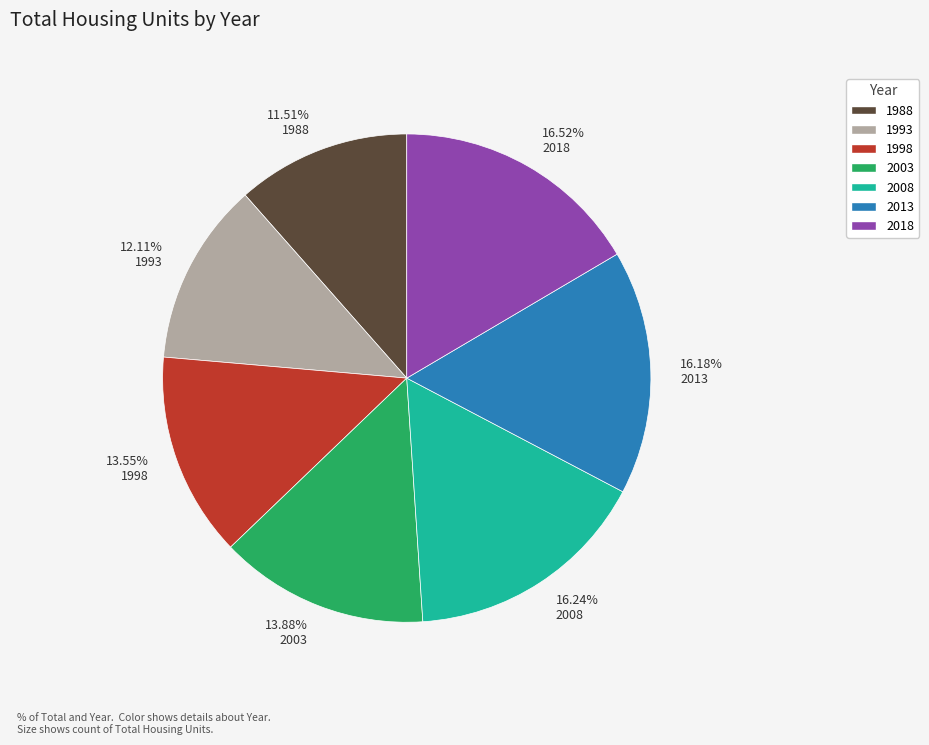

What is the smallest slice in the pie chart?

11.51% 1988